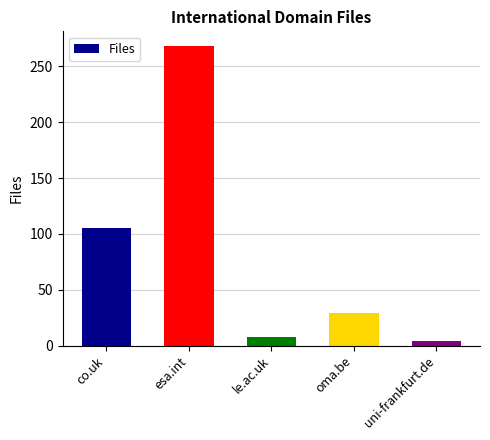

Approximately how many times larger is the value at esa.int compared to uni-frankfurt.de?

67.0